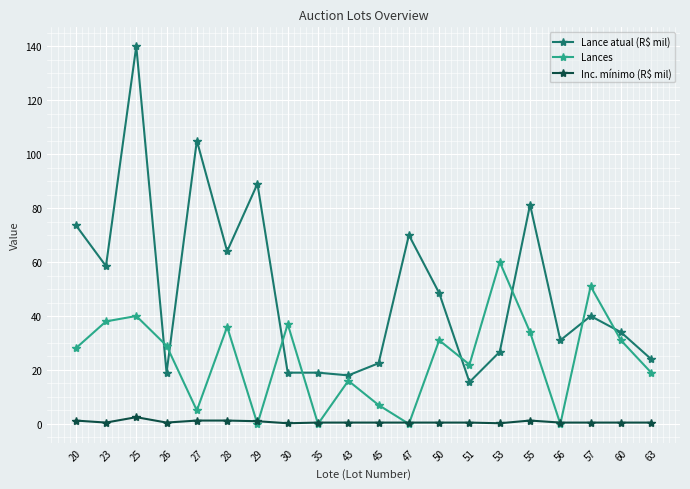

Is the value of Lances at 30 greater than the value of Lance atual (R$ mil) at 53?

Yes